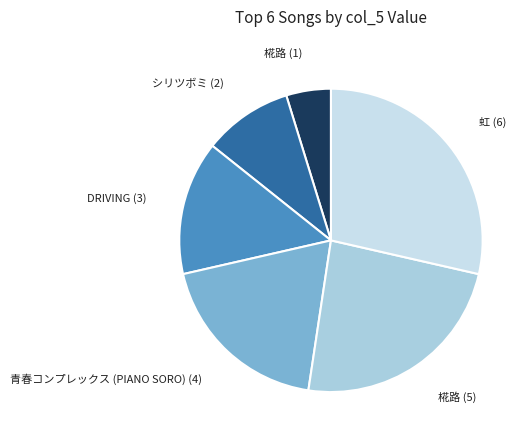

Do 青春コンプレックス (PIANO SORO) (4) and シリツボミ (2) together represent more than half of the pie?

No